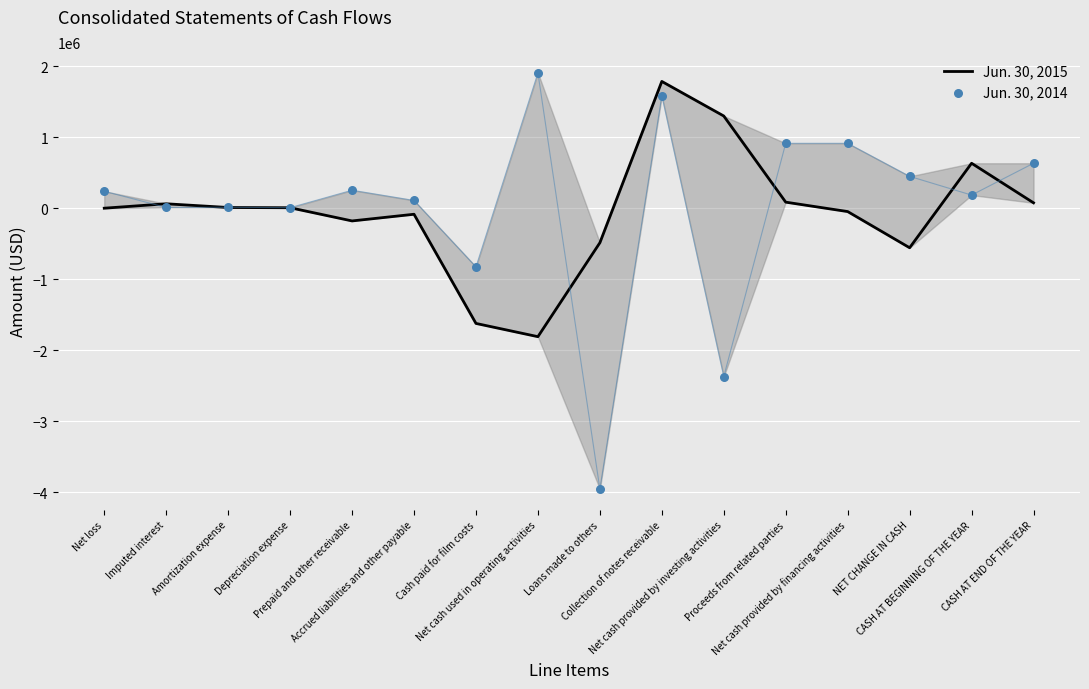

Which series has the largest total across all categories?

Jun. 30, 2014